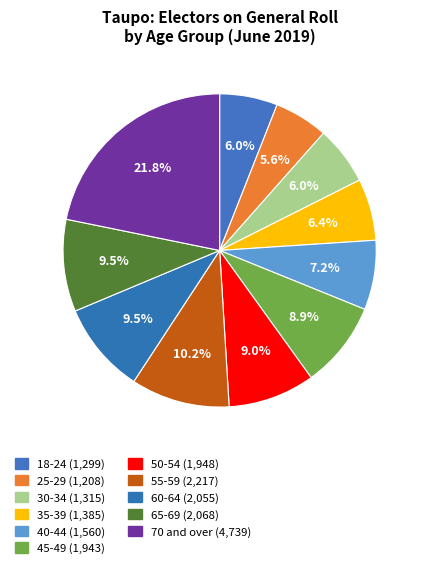

Do 18-24 and 30-34 together represent more than half of the pie?

No